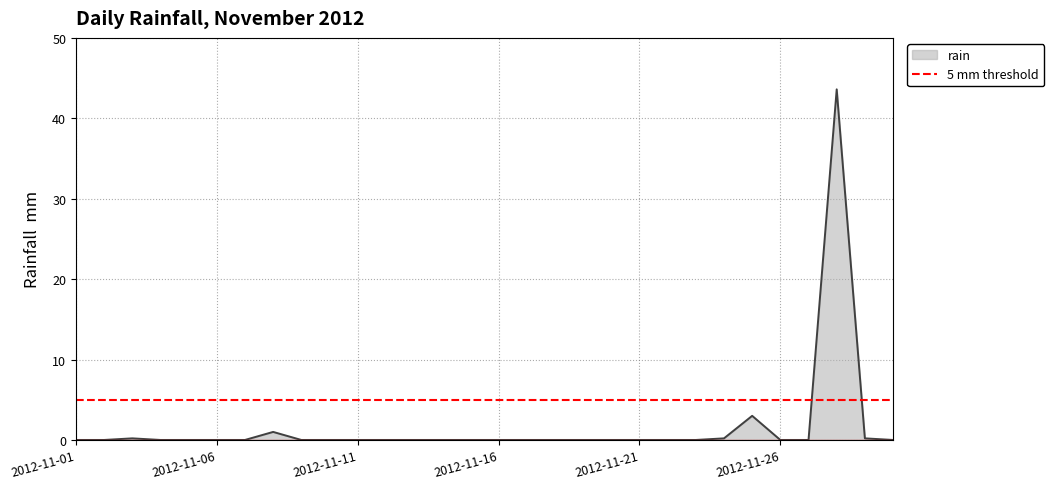

How many lines are shown in the chart?

1